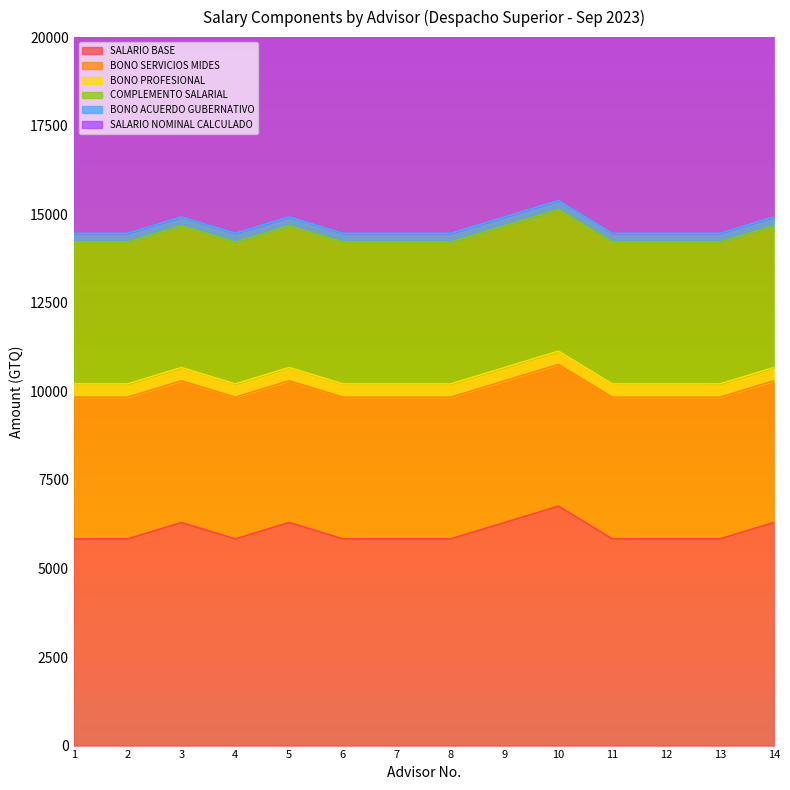

Between 6 and 12, which is larger?

6